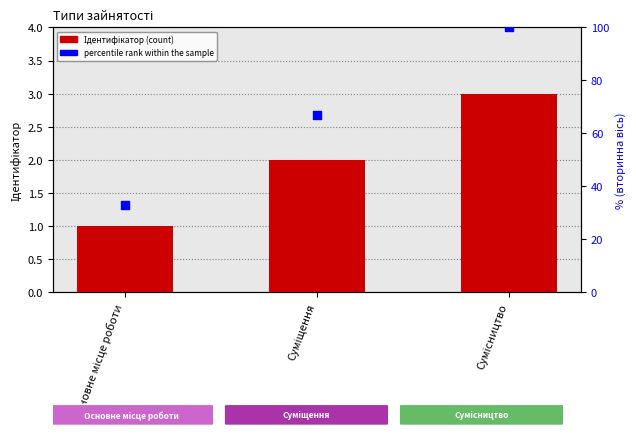

Is the value of Ідентифікатор at Сумісництво greater than the value of percentile rank within the sample at Основне місце роботи?

No